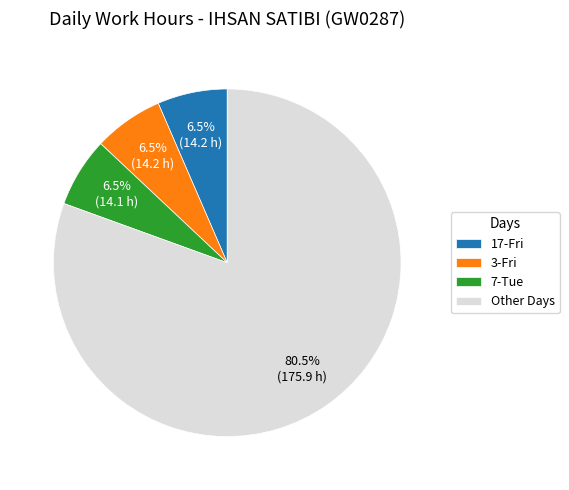

Does any single category account for the majority?

Yes